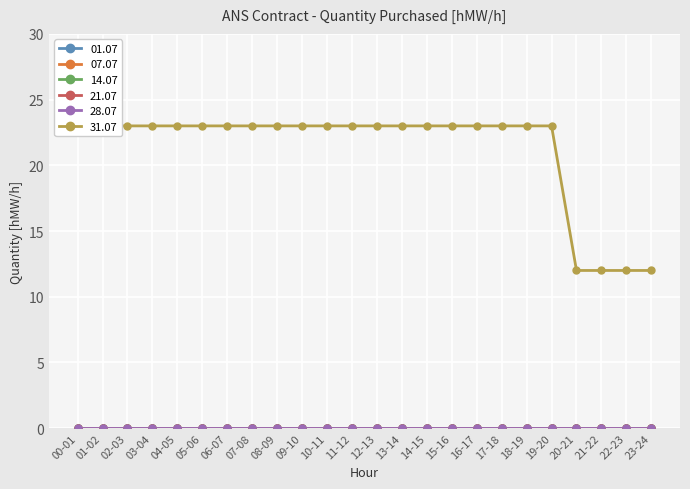

True or false: 01.07 and 07.07 cross at least once.

False